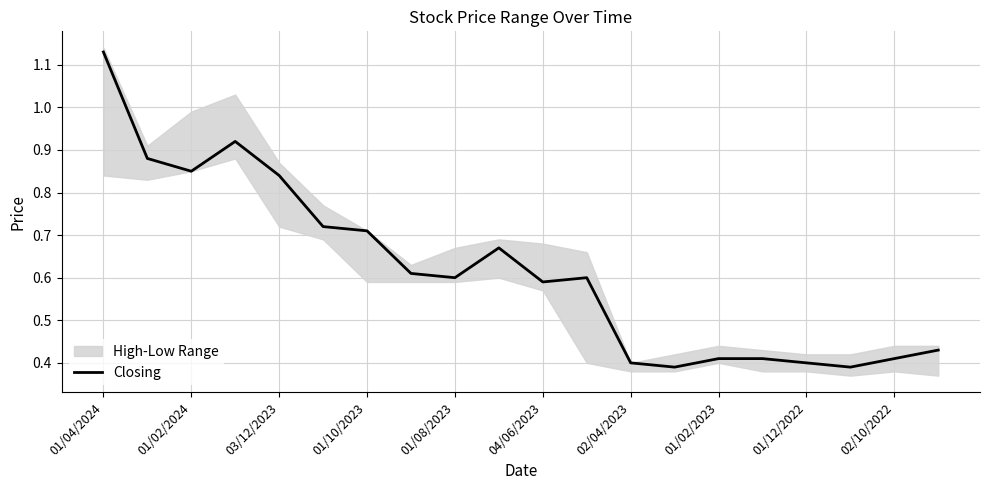

Is this an area chart (filled region under the line)?

No